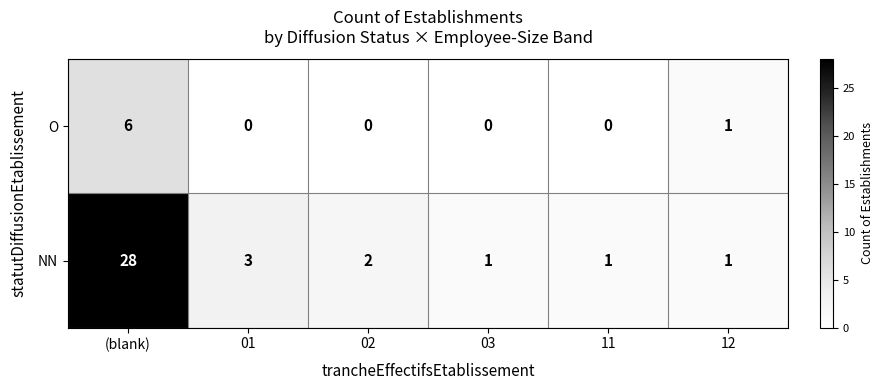

Reading left to right, extract all data points from this chart.

O: 6	0	0	0	0	1
NN: 28	3	2	1	1	1